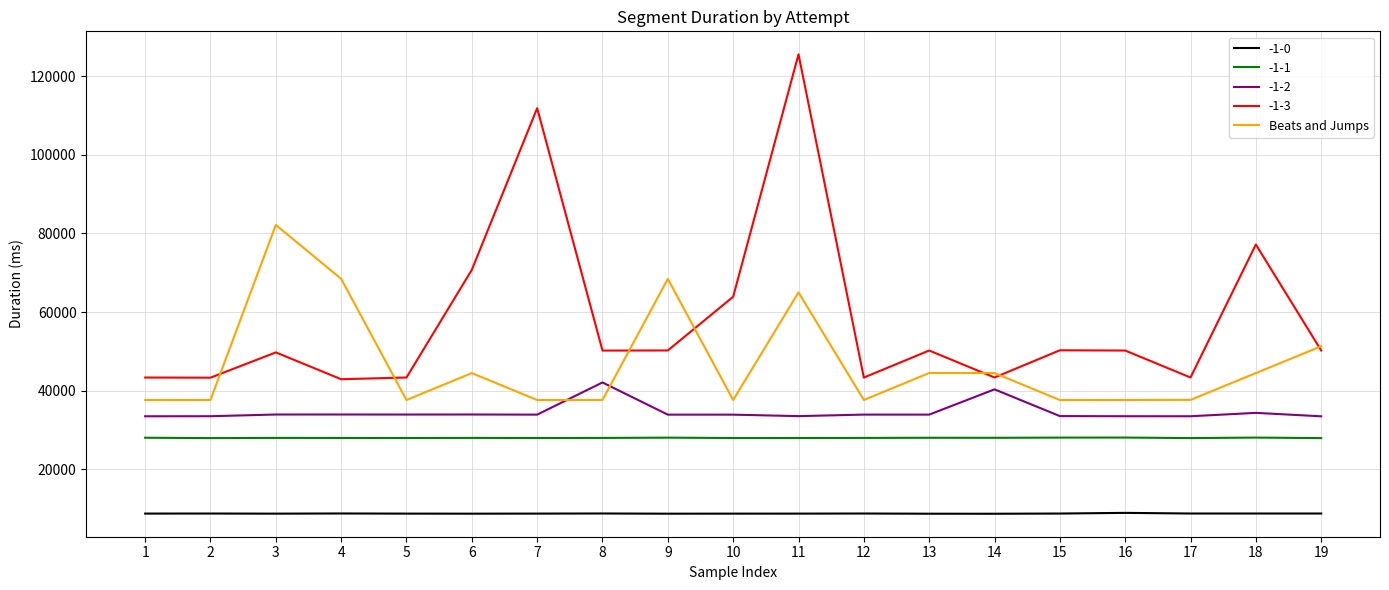

Which series has the widest spread of values?

-1-3